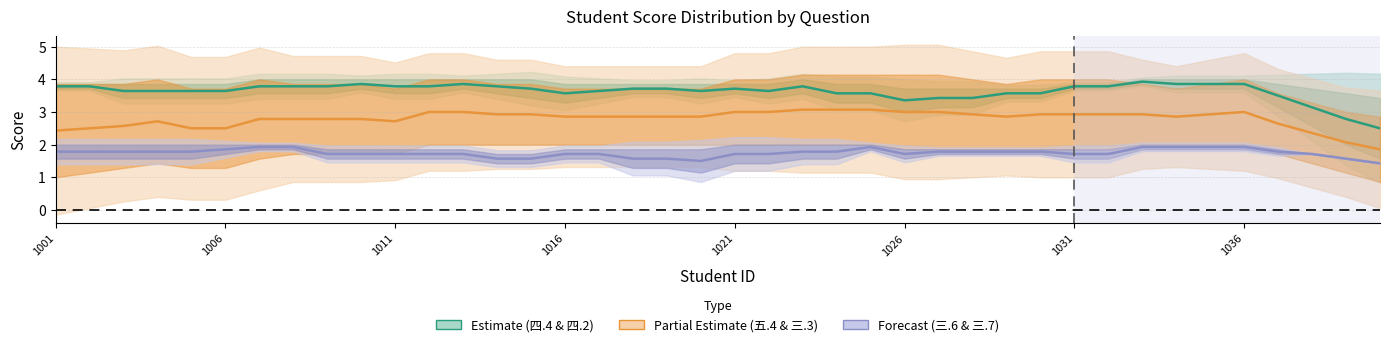

True or false: 四.4(4分) & 四.2(4分) and 三.6(2分) & 三.7(2分) intersect in this chart.

False